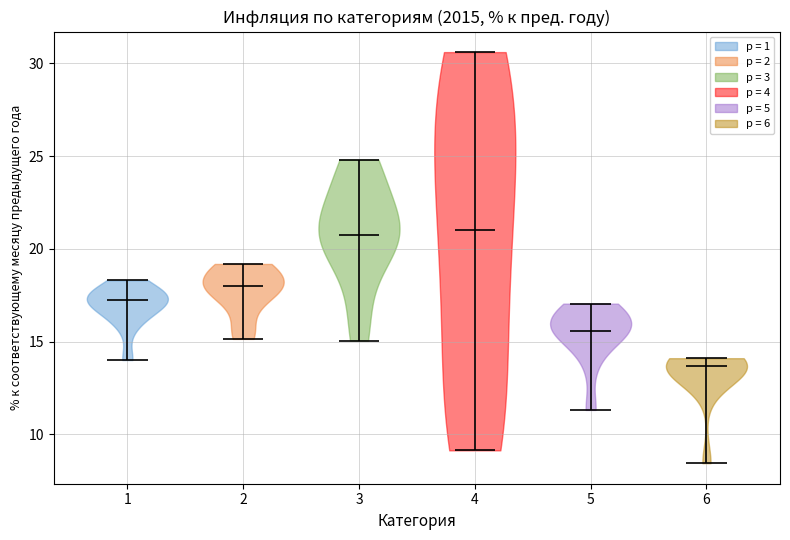

Reading left to right, read every violin against the y-axis: where its median line is, and the lowest and highest points it reaches. The values are not printed on the chart, so give them approximately, as read against the axis.

1: median line 17.0, lowest point 14.0, highest point 18.5
2: median line 18.0, lowest point 15.0, highest point 19.0
3: median line 20.5, lowest point 15.0, highest point 25.0
4: median line 21.0, lowest point 9.0, highest point 30.5
5: median line 15.5, lowest point 11.5, highest point 17.0
6: median line 13.5, lowest point 8.5, highest point 14.0